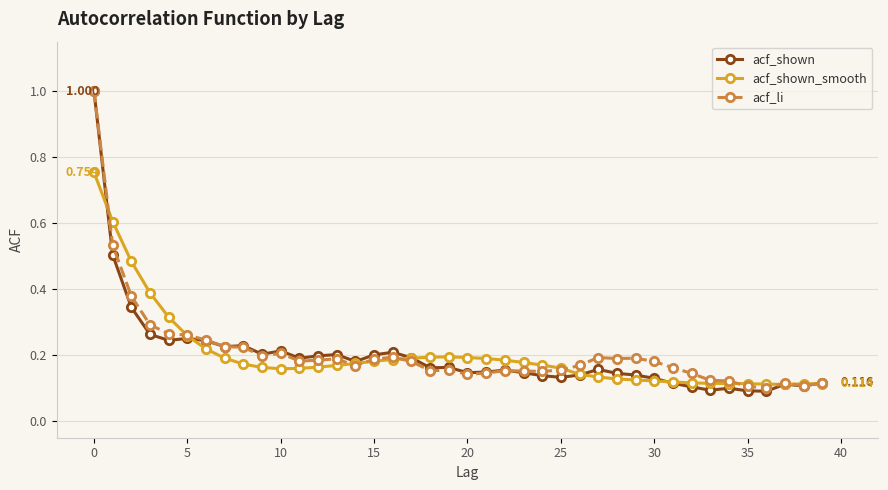

At how many categories does at least one series exceed 0?

40